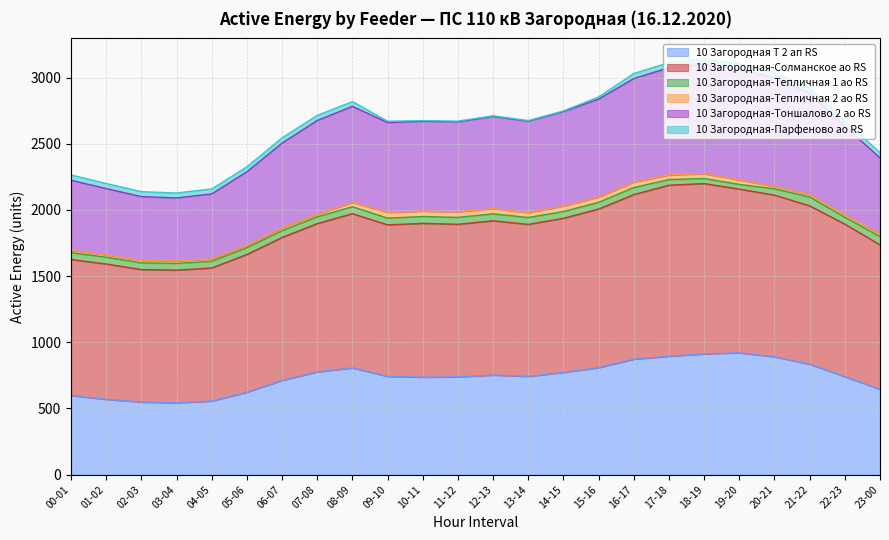

What is the smallest value displayed?

542.0